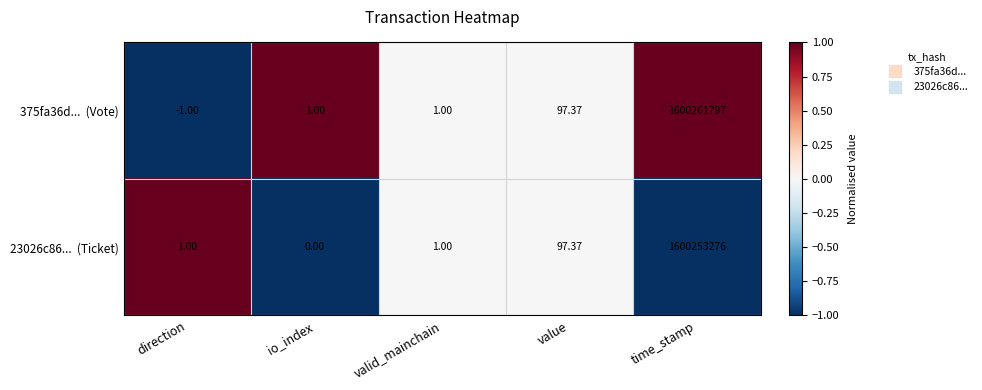

At which category is the sum across all series the highest?

time_stamp